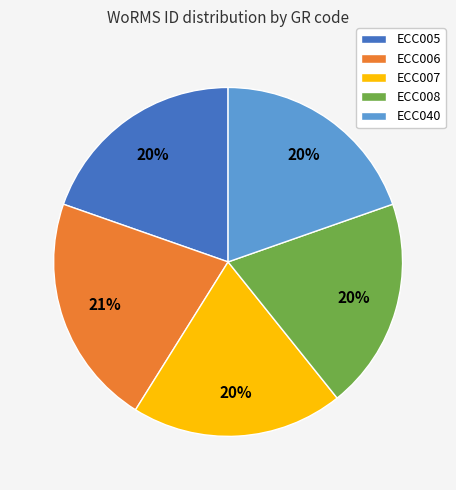

Approximately how many times larger is the value at ECC006 compared to ECC007?

1.1